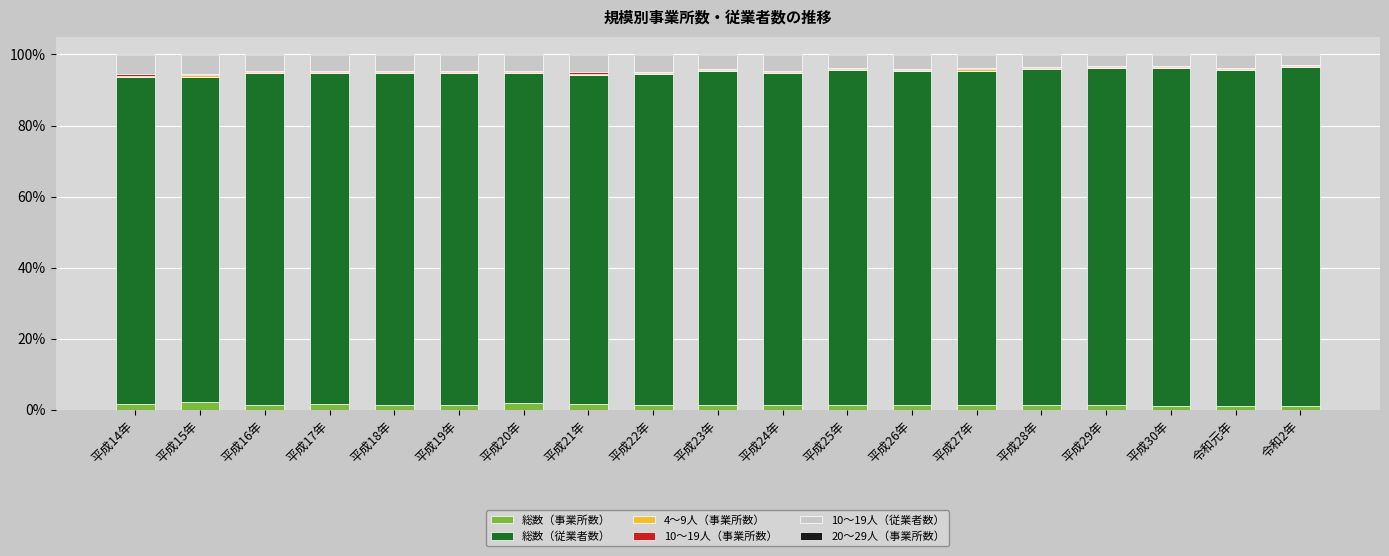

What is the highest value of the 総数（事業所数） series?

2.1